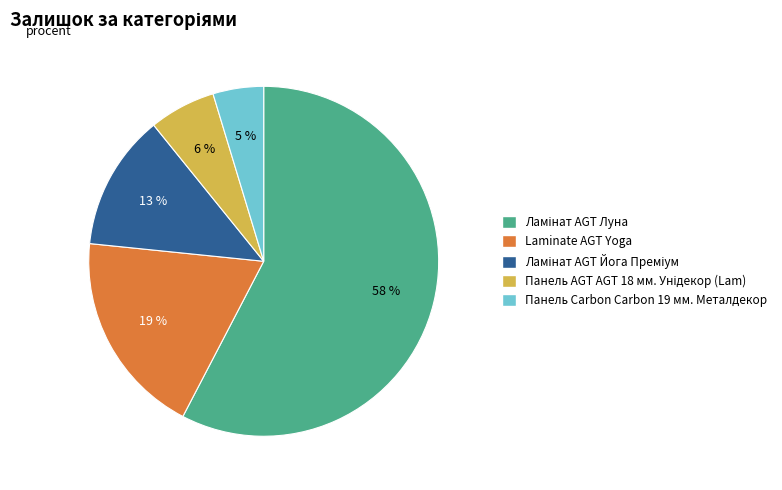

Which slice is the smallest?

Панель Carbon Carbon 19 мм. Металдекор